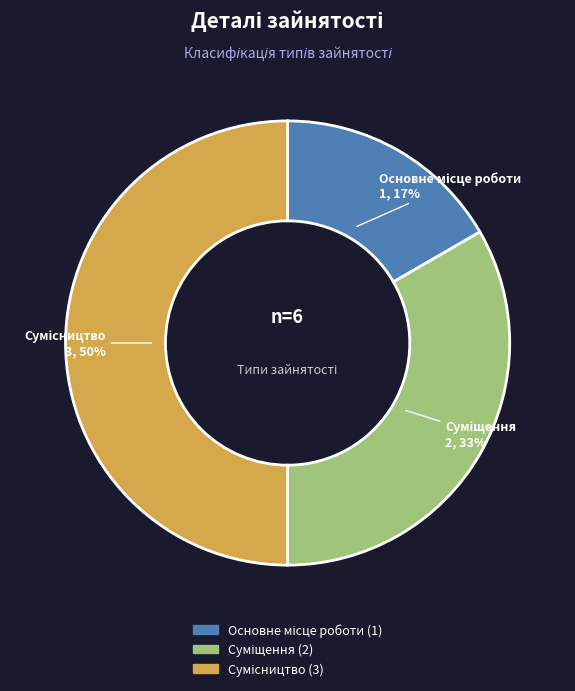

To the nearest percent, what is the difference between the largest and smallest slice percentages?

33%